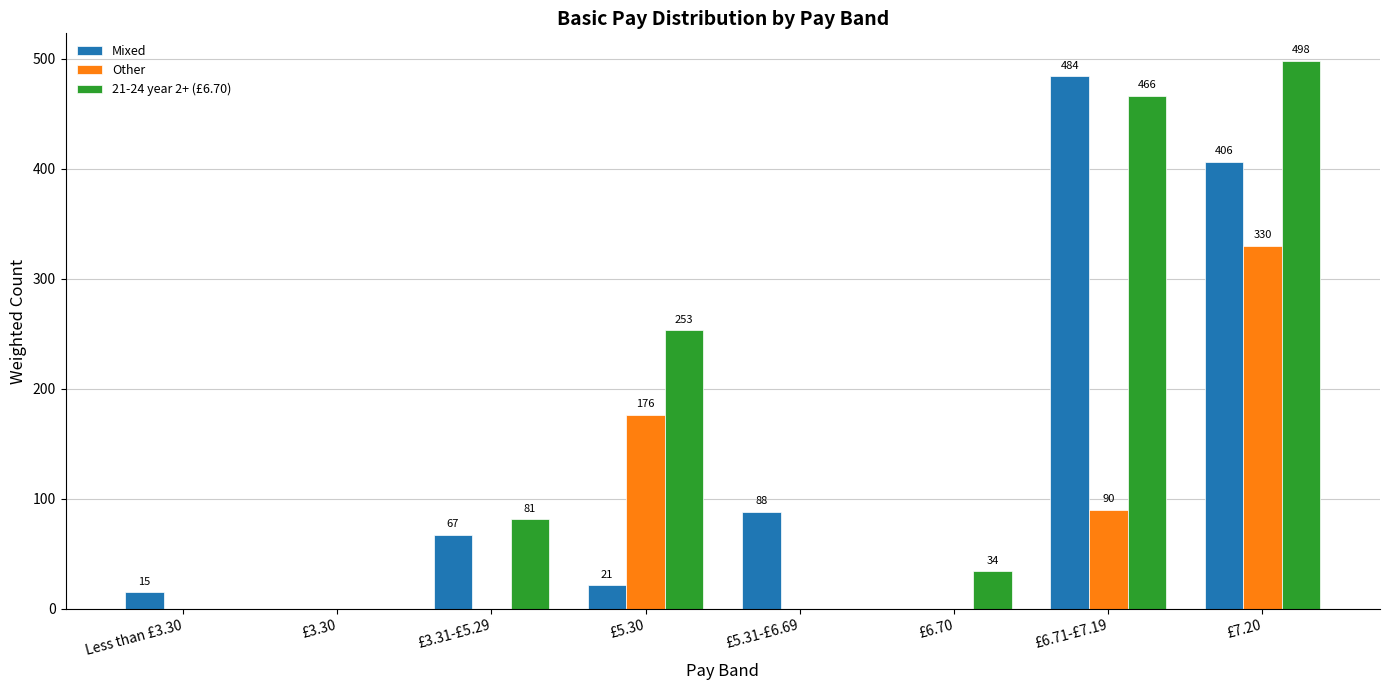

What is the highest value of the Other series?

330